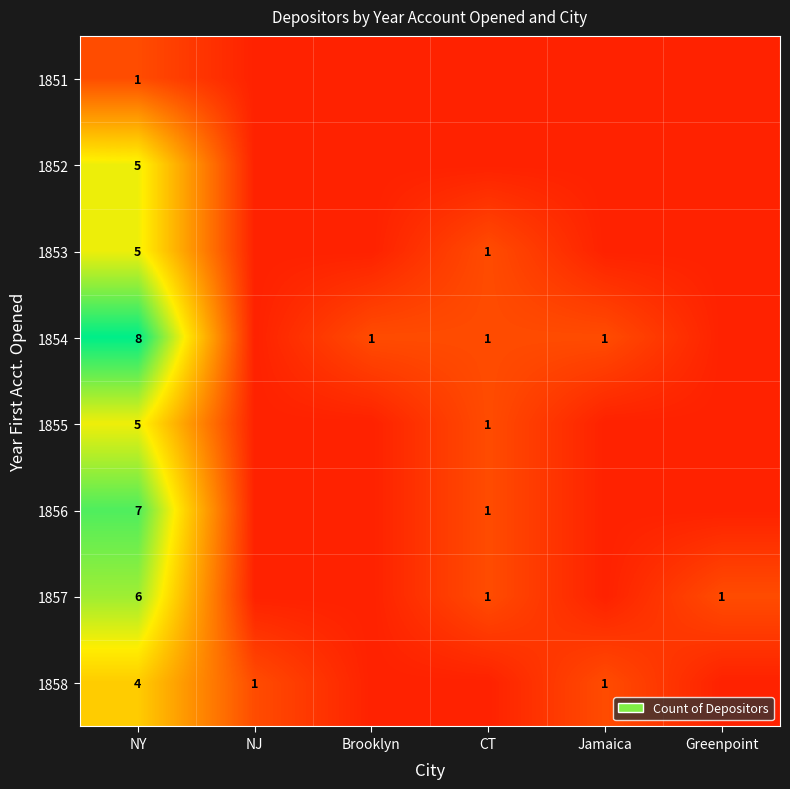

The 1857 series shows 1 at Greenpoint. True or false?

True